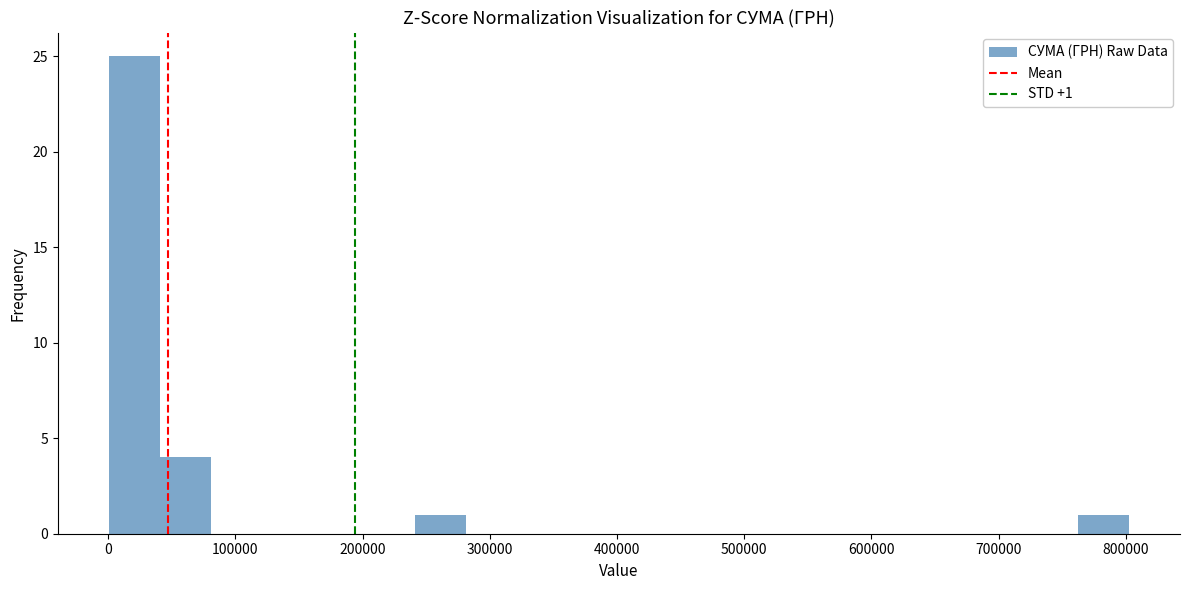

Over which range of the x-axis is the bar tallest?

0 to 40000